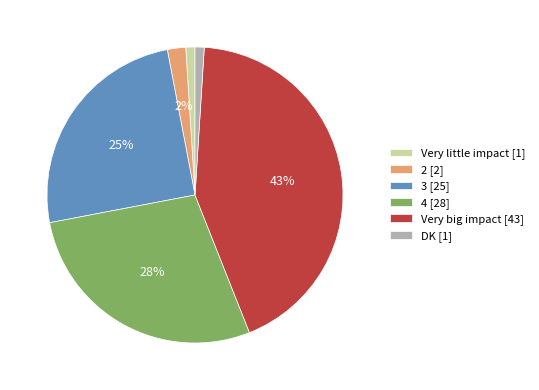

How many slices are in this pie chart?

6